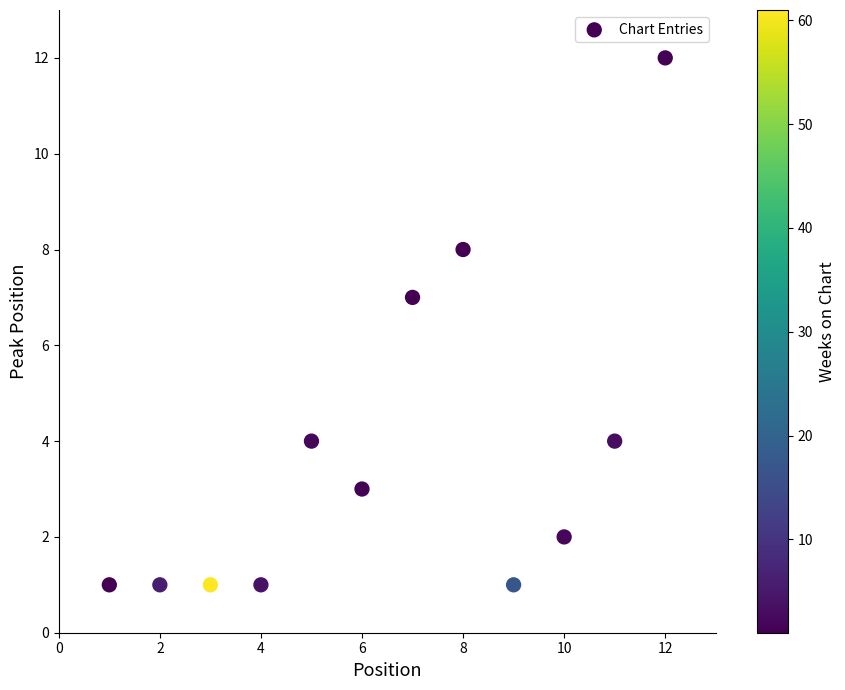

What is the range of Y values (max minus min)?

11